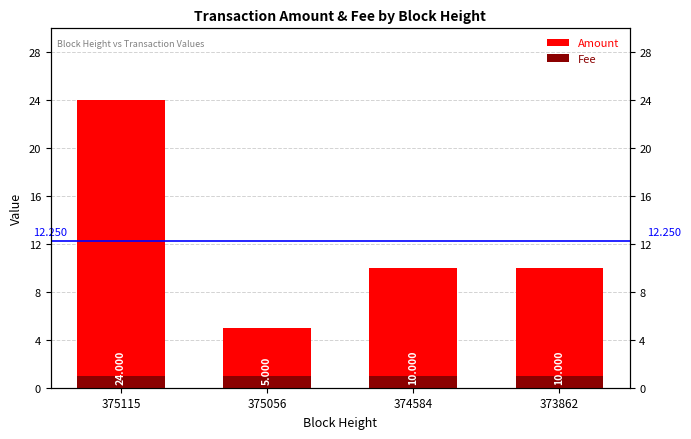

Which series has the widest spread of values?

Amount